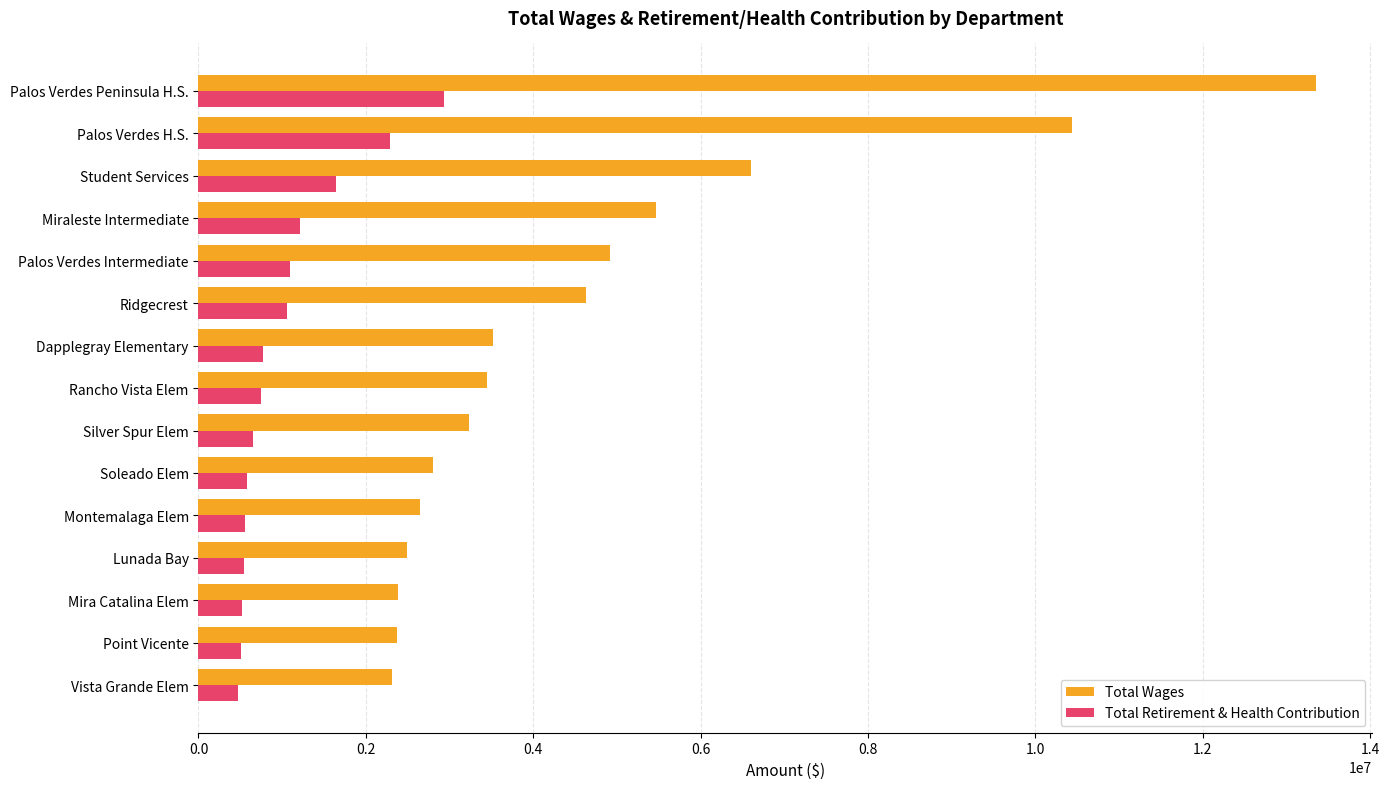

What is the total value across all series at Rancho Vista Elem?

4191107